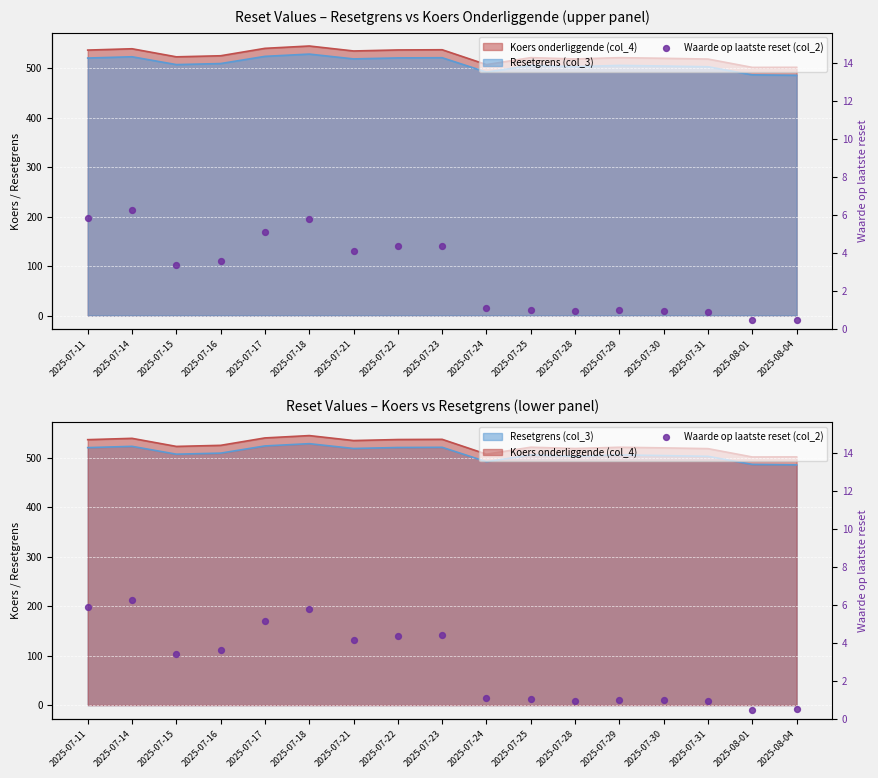

Between 2025-07-22 and 2025-07-16, which is larger?

2025-07-22